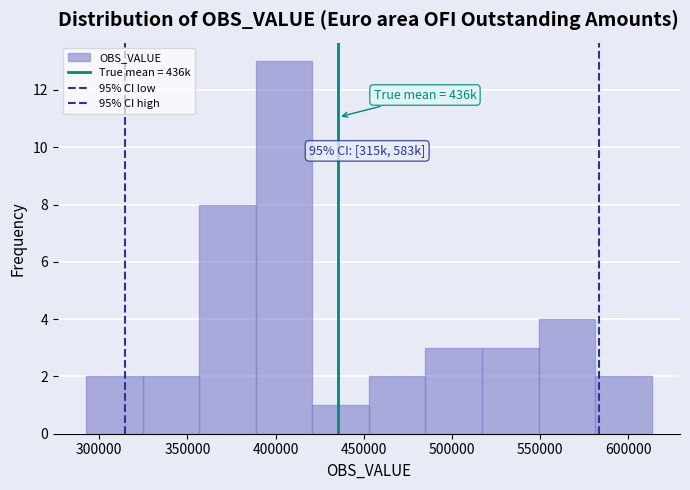

Over which range of the x-axis is the bar tallest?

390000 to 420000